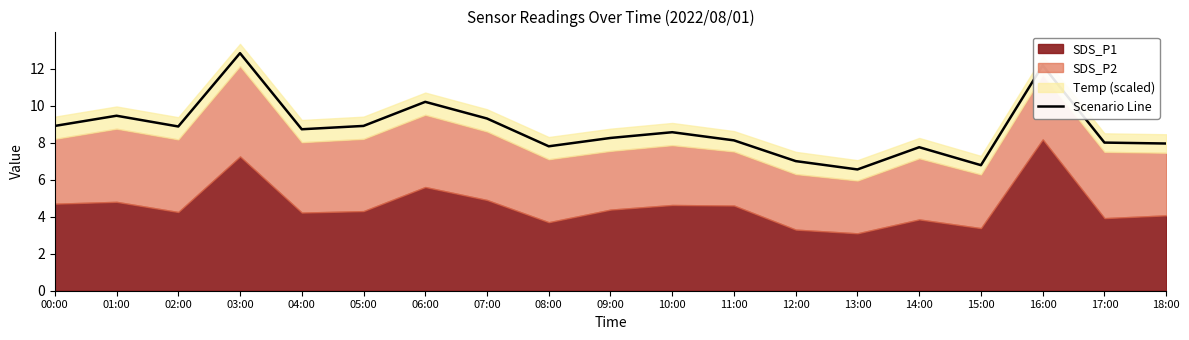

What is the ratio of the value at 11:00 to the value at 10:00?

0.9